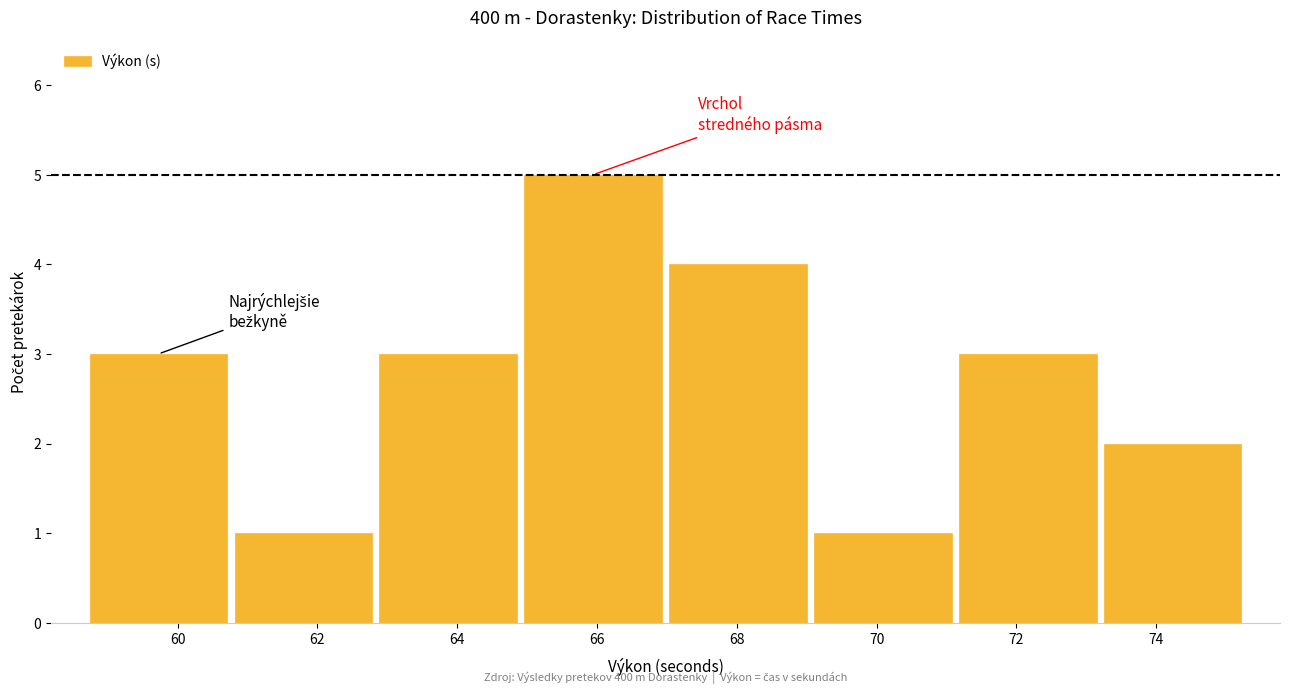

Which range on the x-axis has the tallest bar?

65.0 to 67.0